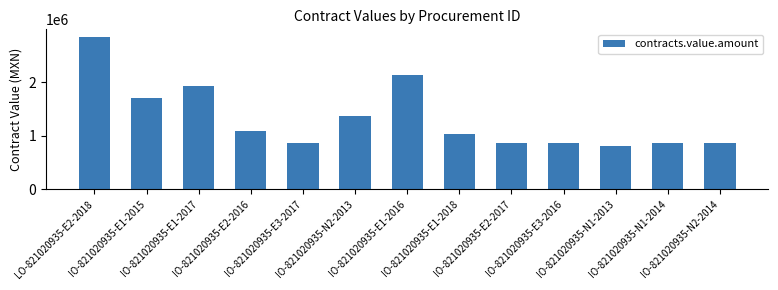

What is the maximum value shown in the chart?

2841982.8